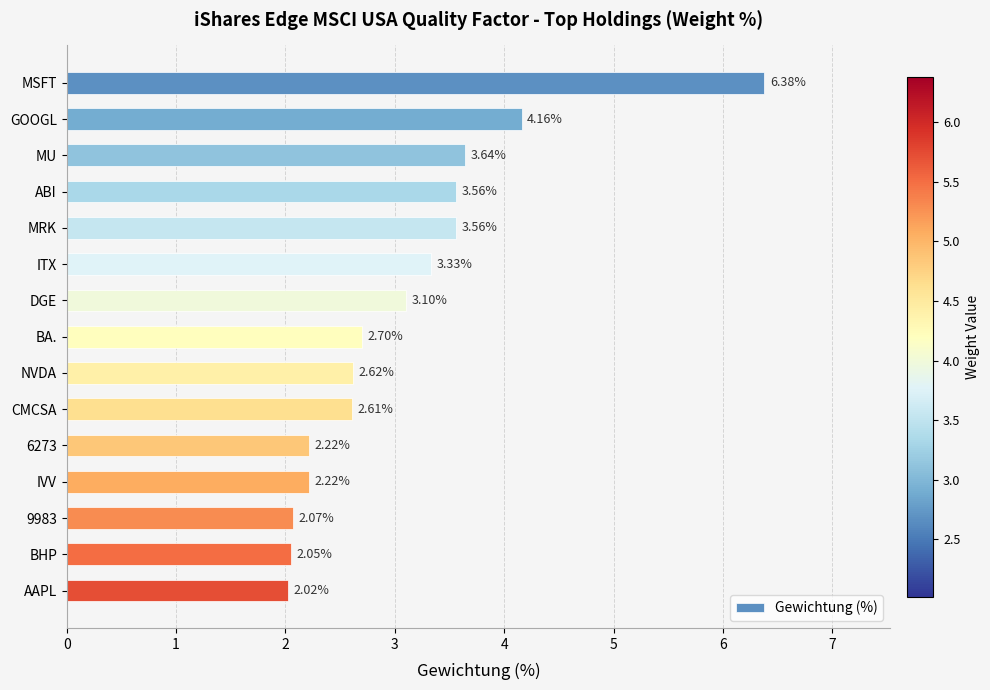

At which category does the chart reach its minimum across all series?

AAPL